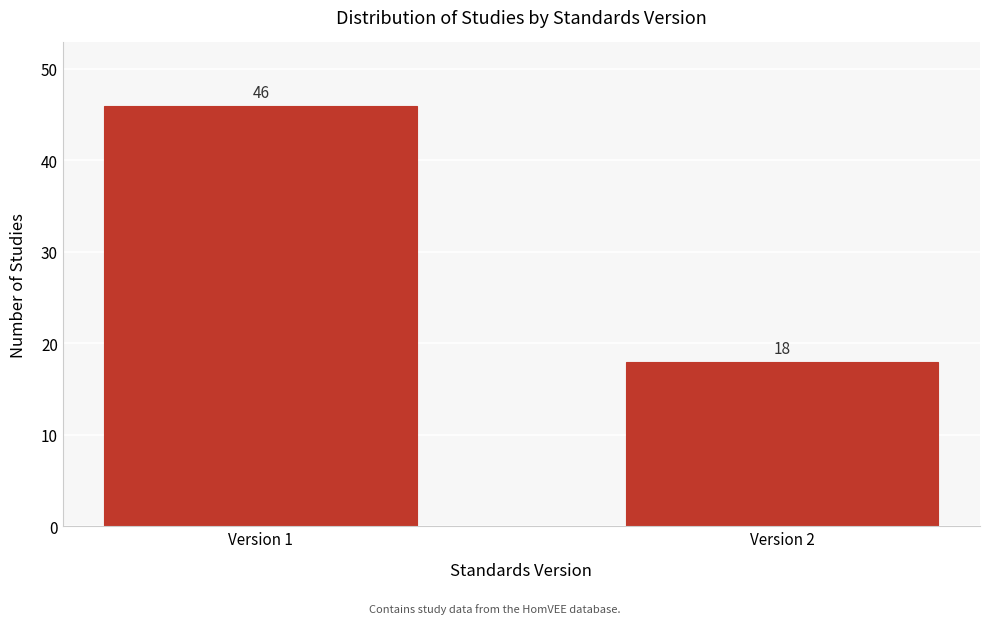

Reading left to right, list all the values displayed in this chart.

Version 1=46	Version 2=18